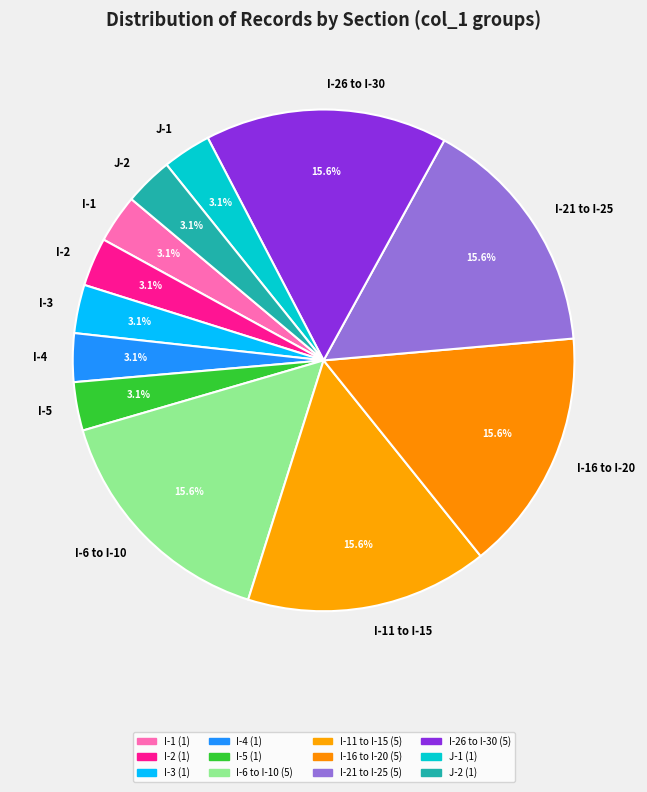

Combined, do I-6 to I-10 and I-2 account for over 50%?

No